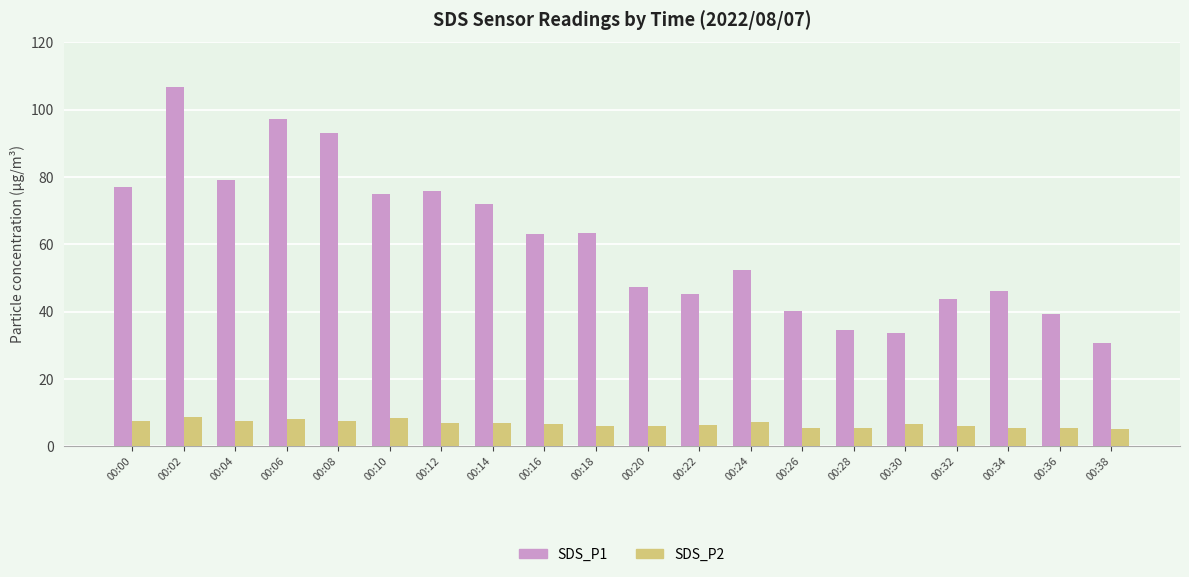

What are all the series names shown in the legend?

SDS_P1, SDS_P2